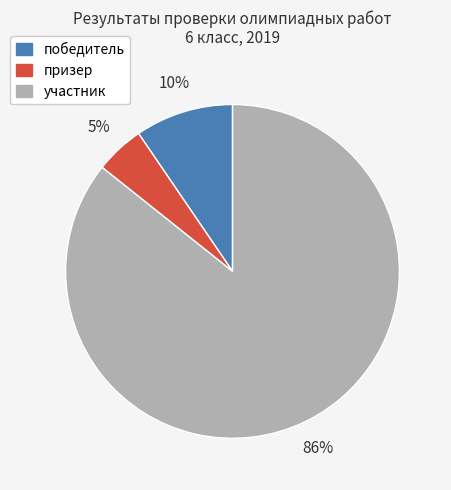

Is призер the majority of the pie?

No